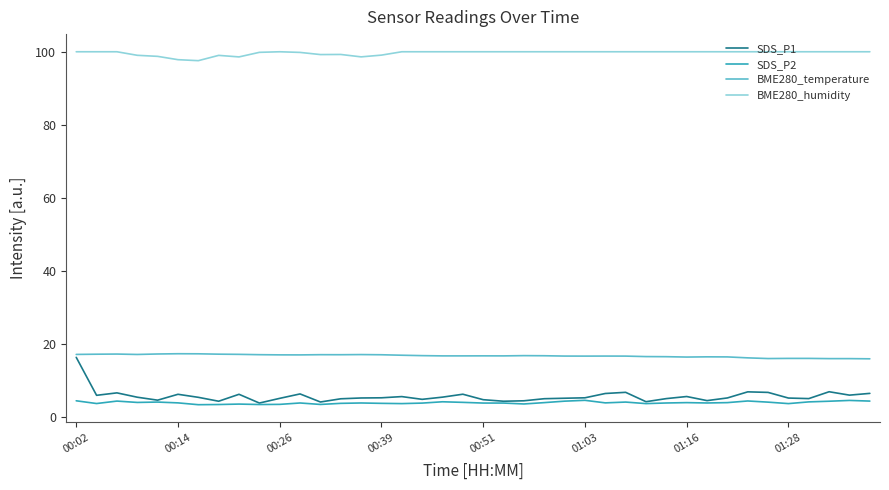

Which series has the widest spread of values?

SDS_P1